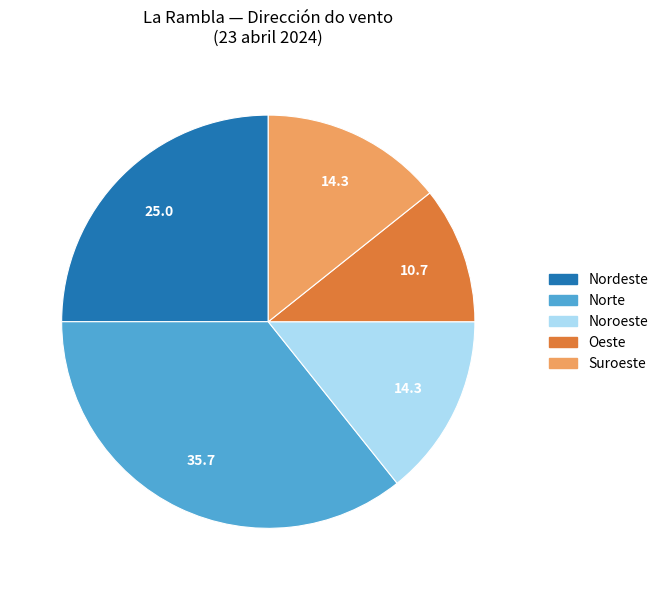

True or false: Oeste accounts for 18% of the total.

False